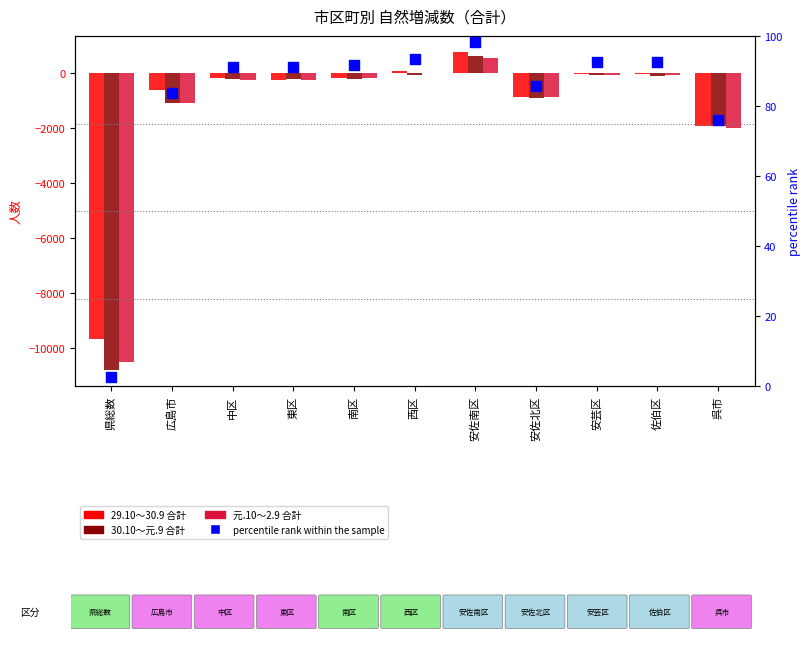

Which series contains the highest Y value?

29.10～30.9 合計